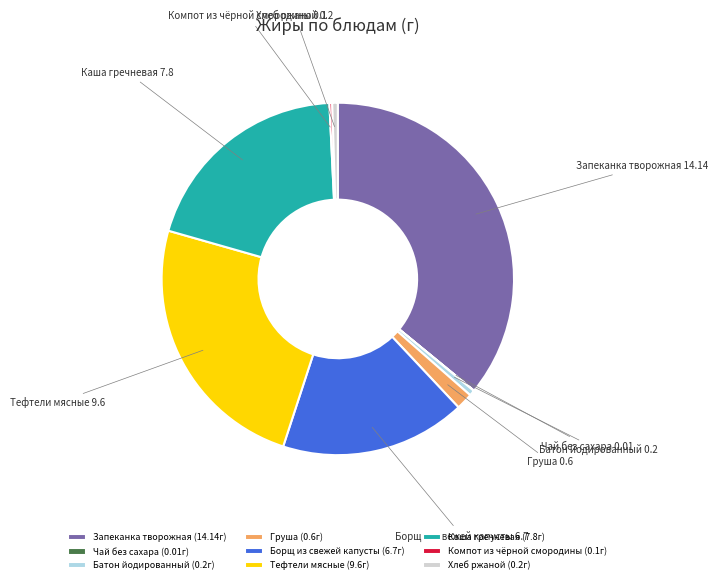

Between Запеканка творожная and Груша, which is larger?

Запеканка творожная